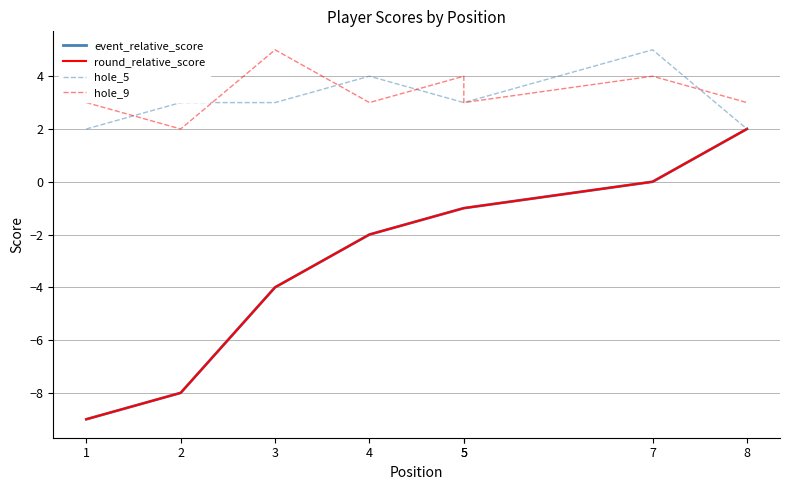

What is the minimum value shown in the chart?

-9